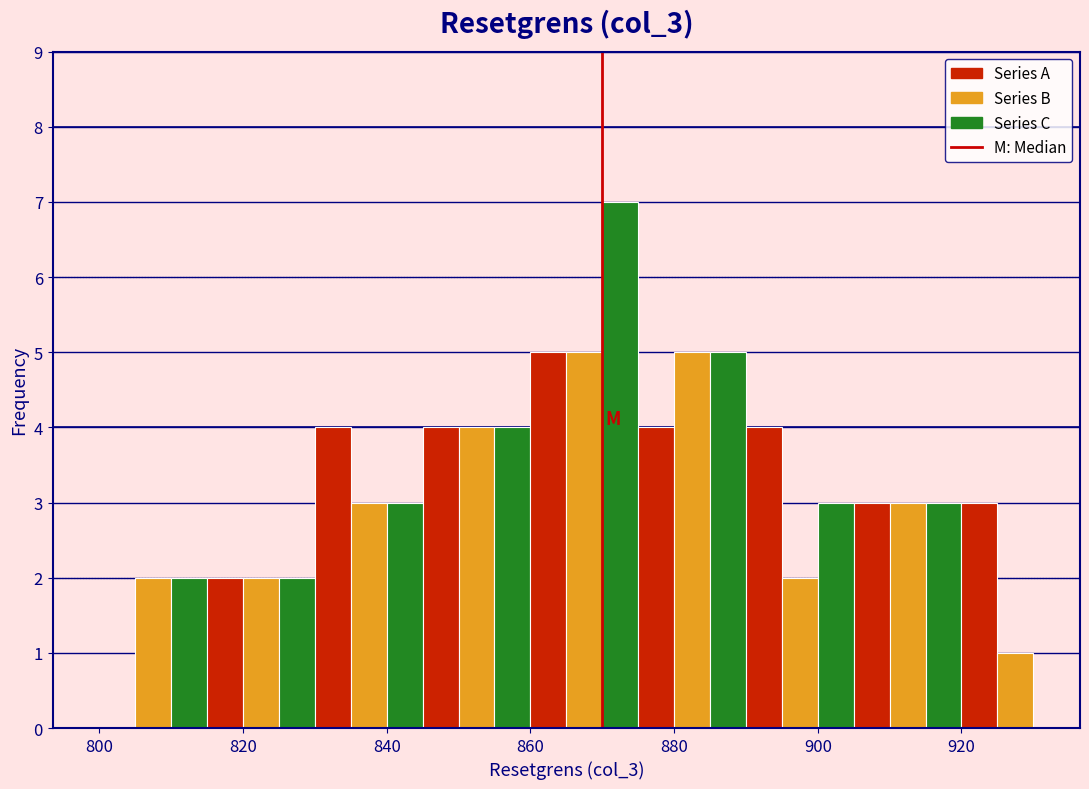

Read against the x-axis, roughly where is the centre of the tallest bar?

872